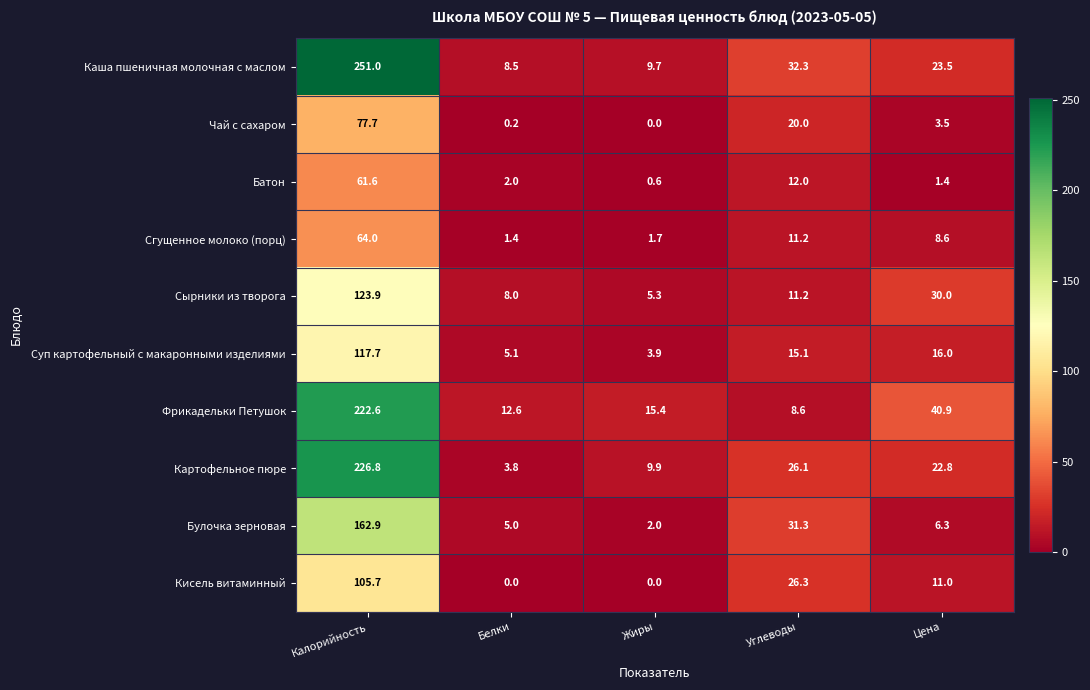

Where is Кисель витаминный nearest to the value 52?

Углеводы